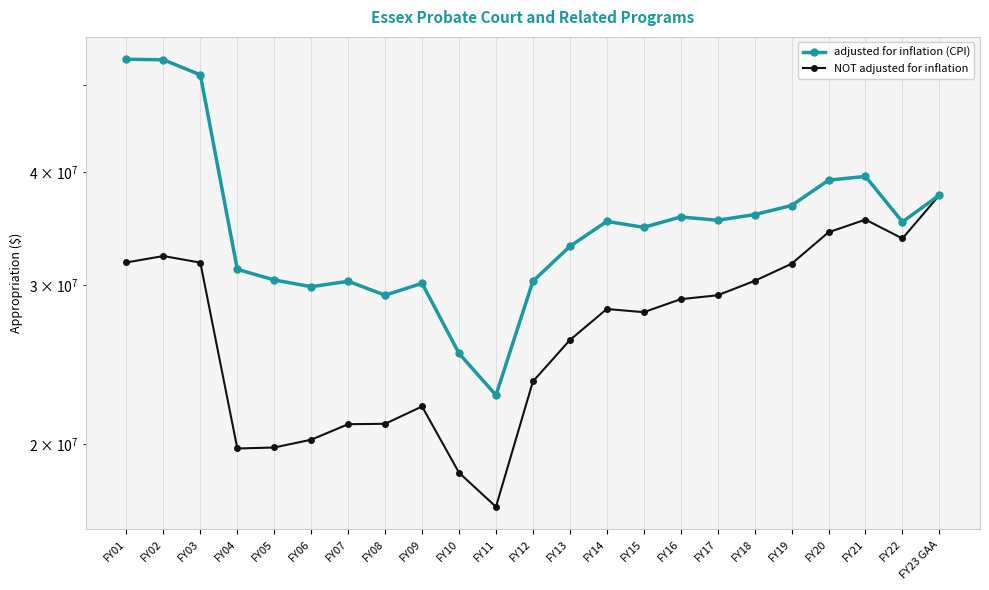

True or false: adjusted for inflation (CPI) and NOT adjusted for inflation cross at least once.

False